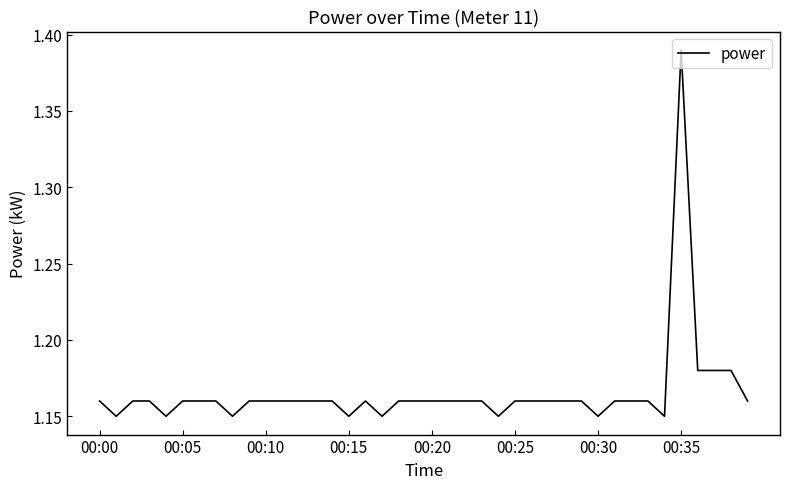

Does the chart have visible grid lines?

No